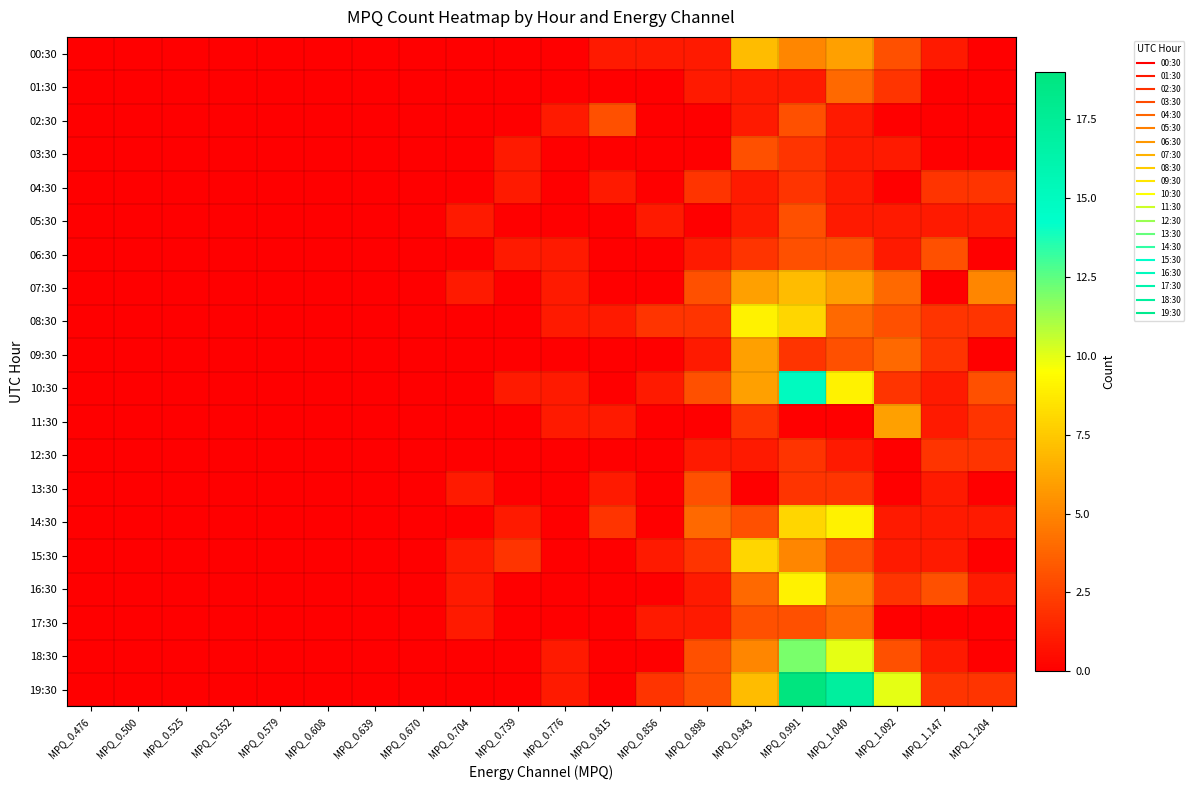

Reading right to left, transcribe all the data shown in this chart.

00:30: MPQ_1.204=0	MPQ_1.147=1	MPQ_1.092=3	MPQ_1.040=6	MPQ_0.991=5	MPQ_0.943=7	MPQ_0.898=1	MPQ_0.856=1	MPQ_0.815=1	MPQ_0.776=0	MPQ_0.739=0	MPQ_0.704=0	MPQ_0.670=0	MPQ_0.639=0	MPQ_0.608=0	MPQ_0.579=0	MPQ_0.552=0	MPQ_0.525=0	MPQ_0.500=0	MPQ_0.476=0
01:30: MPQ_1.204=0	MPQ_1.147=0	MPQ_1.092=2	MPQ_1.040=4	MPQ_0.991=1	MPQ_0.943=1	MPQ_0.898=1	MPQ_0.856=0	MPQ_0.815=0	MPQ_0.776=0	MPQ_0.739=0	MPQ_0.704=0	MPQ_0.670=0	MPQ_0.639=0	MPQ_0.608=0	MPQ_0.579=0	MPQ_0.552=0	MPQ_0.525=0	MPQ_0.500=0	MPQ_0.476=0
02:30: MPQ_1.204=0	MPQ_1.147=0	MPQ_1.092=0	MPQ_1.040=1	MPQ_0.991=3	MPQ_0.943=1	MPQ_0.898=0	MPQ_0.856=0	MPQ_0.815=3	MPQ_0.776=1	MPQ_0.739=0	MPQ_0.704=0	MPQ_0.670=0	MPQ_0.639=0	MPQ_0.608=0	MPQ_0.579=0	MPQ_0.552=0	MPQ_0.525=0	MPQ_0.500=0	MPQ_0.476=0
03:30: MPQ_1.204=0	MPQ_1.147=0	MPQ_1.092=1	MPQ_1.040=1	MPQ_0.991=2	MPQ_0.943=3	MPQ_0.898=0	MPQ_0.856=0	MPQ_0.815=0	MPQ_0.776=0	MPQ_0.739=1	MPQ_0.704=0	MPQ_0.670=0	MPQ_0.639=0	MPQ_0.608=0	MPQ_0.579=0	MPQ_0.552=0	MPQ_0.525=0	MPQ_0.500=0	MPQ_0.476=0
04:30: MPQ_1.204=2	MPQ_1.147=2	MPQ_1.092=0	MPQ_1.040=1	MPQ_0.991=2	MPQ_0.943=1	MPQ_0.898=2	MPQ_0.856=0	MPQ_0.815=1	MPQ_0.776=0	MPQ_0.739=1	MPQ_0.704=0	MPQ_0.670=0	MPQ_0.639=0	MPQ_0.608=0	MPQ_0.579=0	MPQ_0.552=0	MPQ_0.525=0	MPQ_0.500=0	MPQ_0.476=0
05:30: MPQ_1.204=1	MPQ_1.147=1	MPQ_1.092=1	MPQ_1.040=1	MPQ_0.991=3	MPQ_0.943=1	MPQ_0.898=0	MPQ_0.856=1	MPQ_0.815=0	MPQ_0.776=0	MPQ_0.739=0	MPQ_0.704=1	MPQ_0.670=0	MPQ_0.639=0	MPQ_0.608=0	MPQ_0.579=0	MPQ_0.552=0	MPQ_0.525=0	MPQ_0.500=0	MPQ_0.476=0
06:30: MPQ_1.204=0	MPQ_1.147=3	MPQ_1.092=1	MPQ_1.040=3	MPQ_0.991=3	MPQ_0.943=2	MPQ_0.898=1	MPQ_0.856=0	MPQ_0.815=0	MPQ_0.776=1	MPQ_0.739=1	MPQ_0.704=0	MPQ_0.670=0	MPQ_0.639=0	MPQ_0.608=0	MPQ_0.579=0	MPQ_0.552=0	MPQ_0.525=0	MPQ_0.500=0	MPQ_0.476=0
07:30: MPQ_1.204=5	MPQ_1.147=0	MPQ_1.092=4	MPQ_1.040=6	MPQ_0.991=7	MPQ_0.943=6	MPQ_0.898=3	MPQ_0.856=0	MPQ_0.815=0	MPQ_0.776=1	MPQ_0.739=0	MPQ_0.704=1	MPQ_0.670=0	MPQ_0.639=0	MPQ_0.608=0	MPQ_0.579=0	MPQ_0.552=0	MPQ_0.525=0	MPQ_0.500=0	MPQ_0.476=0
08:30: MPQ_1.204=2	MPQ_1.147=2	MPQ_1.092=3	MPQ_1.040=4	MPQ_0.991=8	MPQ_0.943=9	MPQ_0.898=2	MPQ_0.856=2	MPQ_0.815=1	MPQ_0.776=1	MPQ_0.739=0	MPQ_0.704=0	MPQ_0.670=0	MPQ_0.639=0	MPQ_0.608=0	MPQ_0.579=0	MPQ_0.552=0	MPQ_0.525=0	MPQ_0.500=0	MPQ_0.476=0
09:30: MPQ_1.204=0	MPQ_1.147=2	MPQ_1.092=4	MPQ_1.040=3	MPQ_0.991=2	MPQ_0.943=6	MPQ_0.898=1	MPQ_0.856=0	MPQ_0.815=0	MPQ_0.776=0	MPQ_0.739=0	MPQ_0.704=0	MPQ_0.670=0	MPQ_0.639=0	MPQ_0.608=0	MPQ_0.579=0	MPQ_0.552=0	MPQ_0.525=0	MPQ_0.500=0	MPQ_0.476=0
10:30: MPQ_1.204=3	MPQ_1.147=1	MPQ_1.092=2	MPQ_1.040=9	MPQ_0.991=15	MPQ_0.943=6	MPQ_0.898=3	MPQ_0.856=1	MPQ_0.815=0	MPQ_0.776=1	MPQ_0.739=1	MPQ_0.704=0	MPQ_0.670=0	MPQ_0.639=0	MPQ_0.608=0	MPQ_0.579=0	MPQ_0.552=0	MPQ_0.525=0	MPQ_0.500=0	MPQ_0.476=0
11:30: MPQ_1.204=2	MPQ_1.147=1	MPQ_1.092=6	MPQ_1.040=0	MPQ_0.991=0	MPQ_0.943=2	MPQ_0.898=0	MPQ_0.856=0	MPQ_0.815=1	MPQ_0.776=1	MPQ_0.739=0	MPQ_0.704=0	MPQ_0.670=0	MPQ_0.639=0	MPQ_0.608=0	MPQ_0.579=0	MPQ_0.552=0	MPQ_0.525=0	MPQ_0.500=0	MPQ_0.476=0
12:30: MPQ_1.204=2	MPQ_1.147=2	MPQ_1.092=0	MPQ_1.040=1	MPQ_0.991=2	MPQ_0.943=1	MPQ_0.898=1	MPQ_0.856=0	MPQ_0.815=0	MPQ_0.776=0	MPQ_0.739=0	MPQ_0.704=0	MPQ_0.670=0	MPQ_0.639=0	MPQ_0.608=0	MPQ_0.579=0	MPQ_0.552=0	MPQ_0.525=0	MPQ_0.500=0	MPQ_0.476=0
13:30: MPQ_1.204=0	MPQ_1.147=1	MPQ_1.092=0	MPQ_1.040=2	MPQ_0.991=2	MPQ_0.943=0	MPQ_0.898=3	MPQ_0.856=0	MPQ_0.815=1	MPQ_0.776=0	MPQ_0.739=0	MPQ_0.704=1	MPQ_0.670=0	MPQ_0.639=0	MPQ_0.608=0	MPQ_0.579=0	MPQ_0.552=0	MPQ_0.525=0	MPQ_0.500=0	MPQ_0.476=0
14:30: MPQ_1.204=1	MPQ_1.147=1	MPQ_1.092=1	MPQ_1.040=9	MPQ_0.991=8	MPQ_0.943=3	MPQ_0.898=4	MPQ_0.856=0	MPQ_0.815=2	MPQ_0.776=0	MPQ_0.739=1	MPQ_0.704=0	MPQ_0.670=0	MPQ_0.639=0	MPQ_0.608=0	MPQ_0.579=0	MPQ_0.552=0	MPQ_0.525=0	MPQ_0.500=0	MPQ_0.476=0
15:30: MPQ_1.204=0	MPQ_1.147=1	MPQ_1.092=1	MPQ_1.040=3	MPQ_0.991=5	MPQ_0.943=8	MPQ_0.898=2	MPQ_0.856=1	MPQ_0.815=0	MPQ_0.776=0	MPQ_0.739=2	MPQ_0.704=1	MPQ_0.670=0	MPQ_0.639=0	MPQ_0.608=0	MPQ_0.579=0	MPQ_0.552=0	MPQ_0.525=0	MPQ_0.500=0	MPQ_0.476=0
16:30: MPQ_1.204=1	MPQ_1.147=3	MPQ_1.092=2	MPQ_1.040=5	MPQ_0.991=9	MPQ_0.943=4	MPQ_0.898=1	MPQ_0.856=0	MPQ_0.815=0	MPQ_0.776=0	MPQ_0.739=0	MPQ_0.704=1	MPQ_0.670=0	MPQ_0.639=0	MPQ_0.608=0	MPQ_0.579=0	MPQ_0.552=0	MPQ_0.525=0	MPQ_0.500=0	MPQ_0.476=0
17:30: MPQ_1.204=0	MPQ_1.147=0	MPQ_1.092=0	MPQ_1.040=4	MPQ_0.991=3	MPQ_0.943=3	MPQ_0.898=1	MPQ_0.856=1	MPQ_0.815=0	MPQ_0.776=0	MPQ_0.739=0	MPQ_0.704=1	MPQ_0.670=0	MPQ_0.639=0	MPQ_0.608=0	MPQ_0.579=0	MPQ_0.552=0	MPQ_0.525=0	MPQ_0.500=0	MPQ_0.476=0
18:30: MPQ_1.204=0	MPQ_1.147=1	MPQ_1.092=3	MPQ_1.040=10	MPQ_0.991=12	MPQ_0.943=5	MPQ_0.898=3	MPQ_0.856=0	MPQ_0.815=0	MPQ_0.776=1	MPQ_0.739=0	MPQ_0.704=0	MPQ_0.670=0	MPQ_0.639=0	MPQ_0.608=0	MPQ_0.579=0	MPQ_0.552=0	MPQ_0.525=0	MPQ_0.500=0	MPQ_0.476=0
19:30: MPQ_1.204=2	MPQ_1.147=2	MPQ_1.092=10	MPQ_1.040=17	MPQ_0.991=19	MPQ_0.943=7	MPQ_0.898=3	MPQ_0.856=2	MPQ_0.815=0	MPQ_0.776=1	MPQ_0.739=0	MPQ_0.704=0	MPQ_0.670=0	MPQ_0.639=0	MPQ_0.608=0	MPQ_0.579=0	MPQ_0.552=0	MPQ_0.525=0	MPQ_0.500=0	MPQ_0.476=0